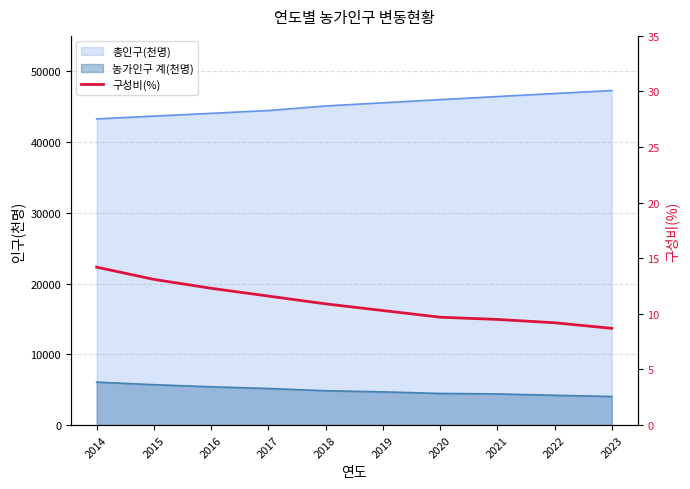

Is it true that the value at 2020 is 6.0?

False